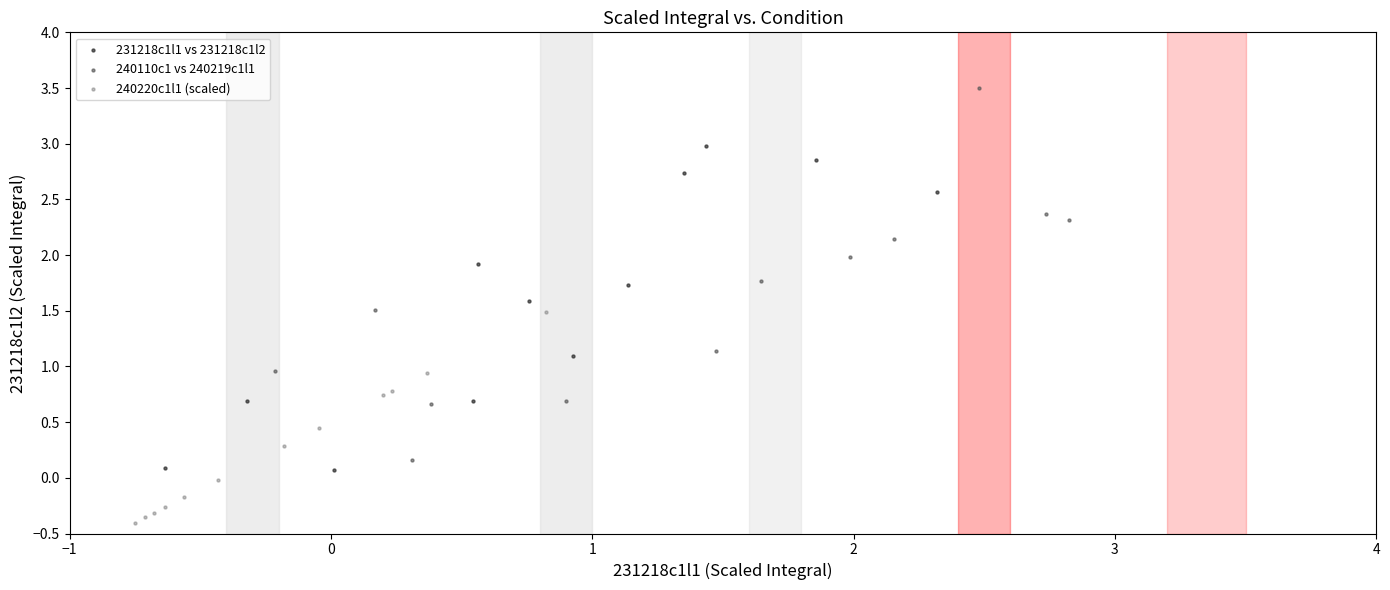

Which series contains the highest Y value?

240110c1 vs 240219c1l1